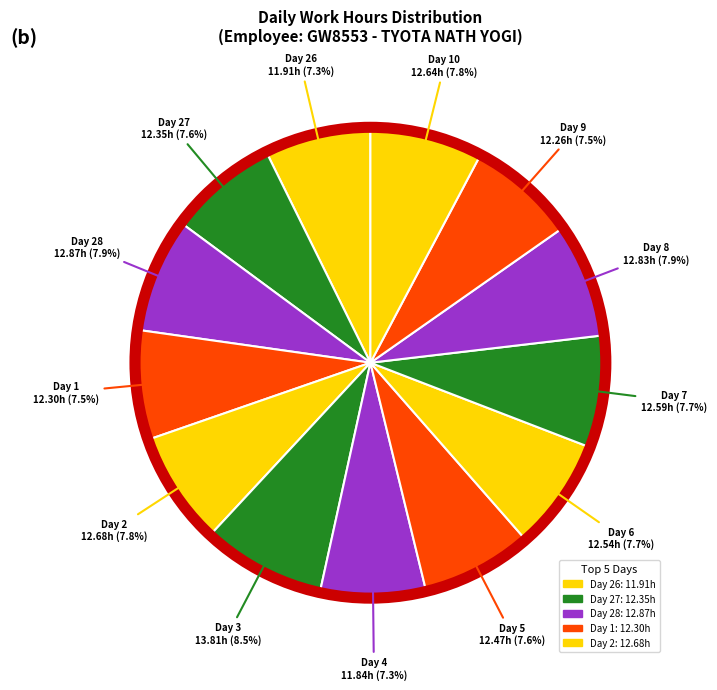

How many segments does this pie chart have?

13